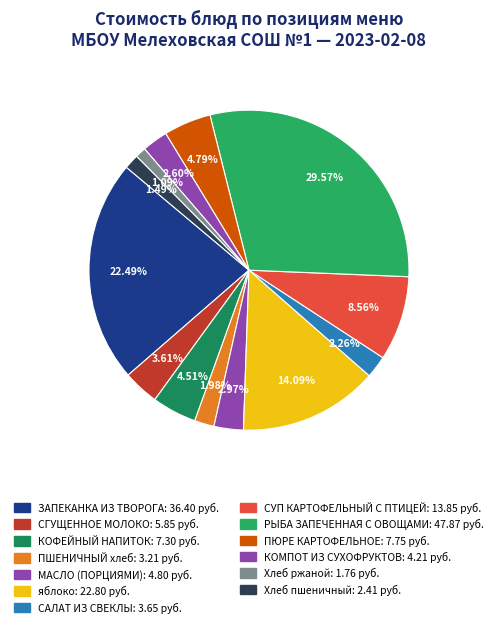

What is the change in value from ПШЕНИЧНЫЙ хлеб to САЛАТ ИЗ СВЕКЛЫ?

+0.4